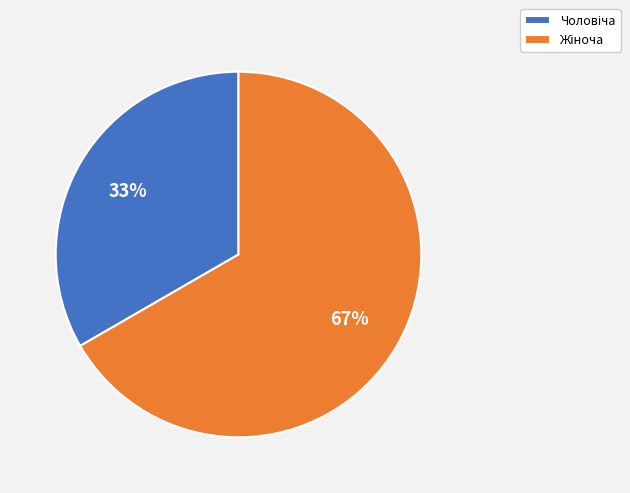

To the nearest percent, what is the average slice percentage?

50%